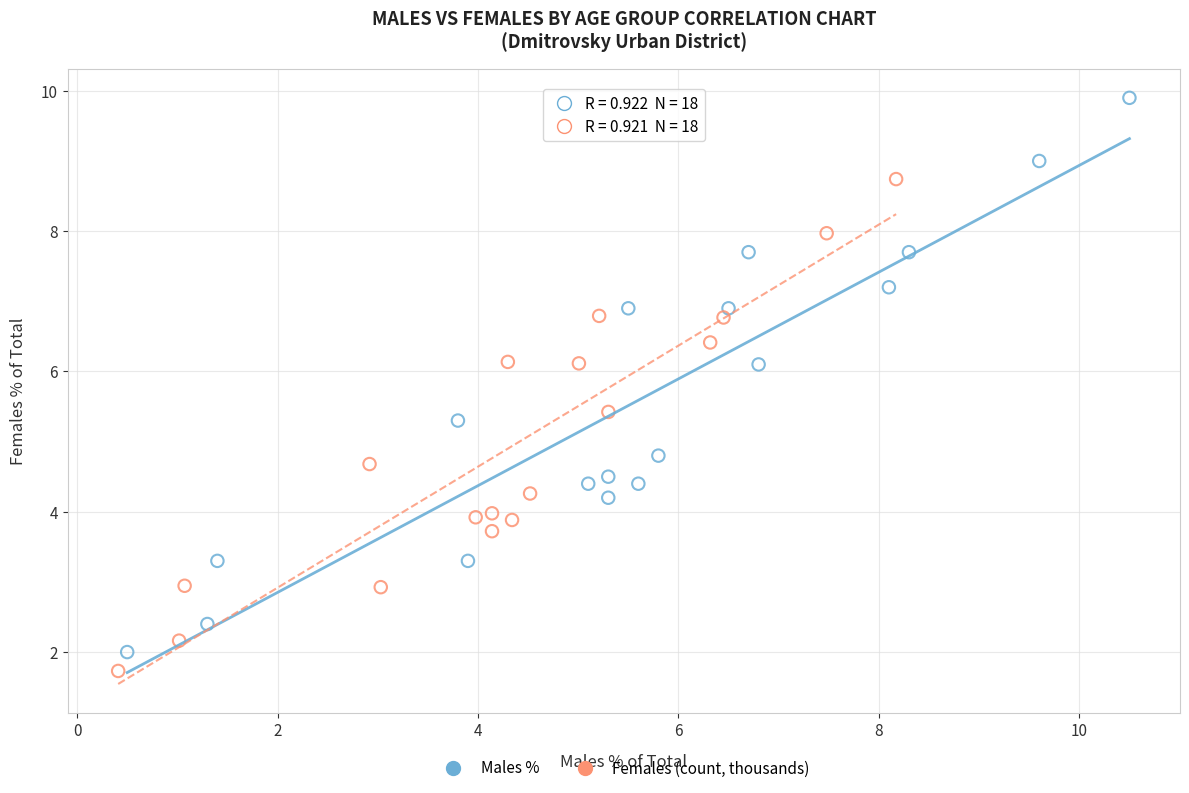

What are all the series names shown in the legend?

Males %, Females (count, thousands)